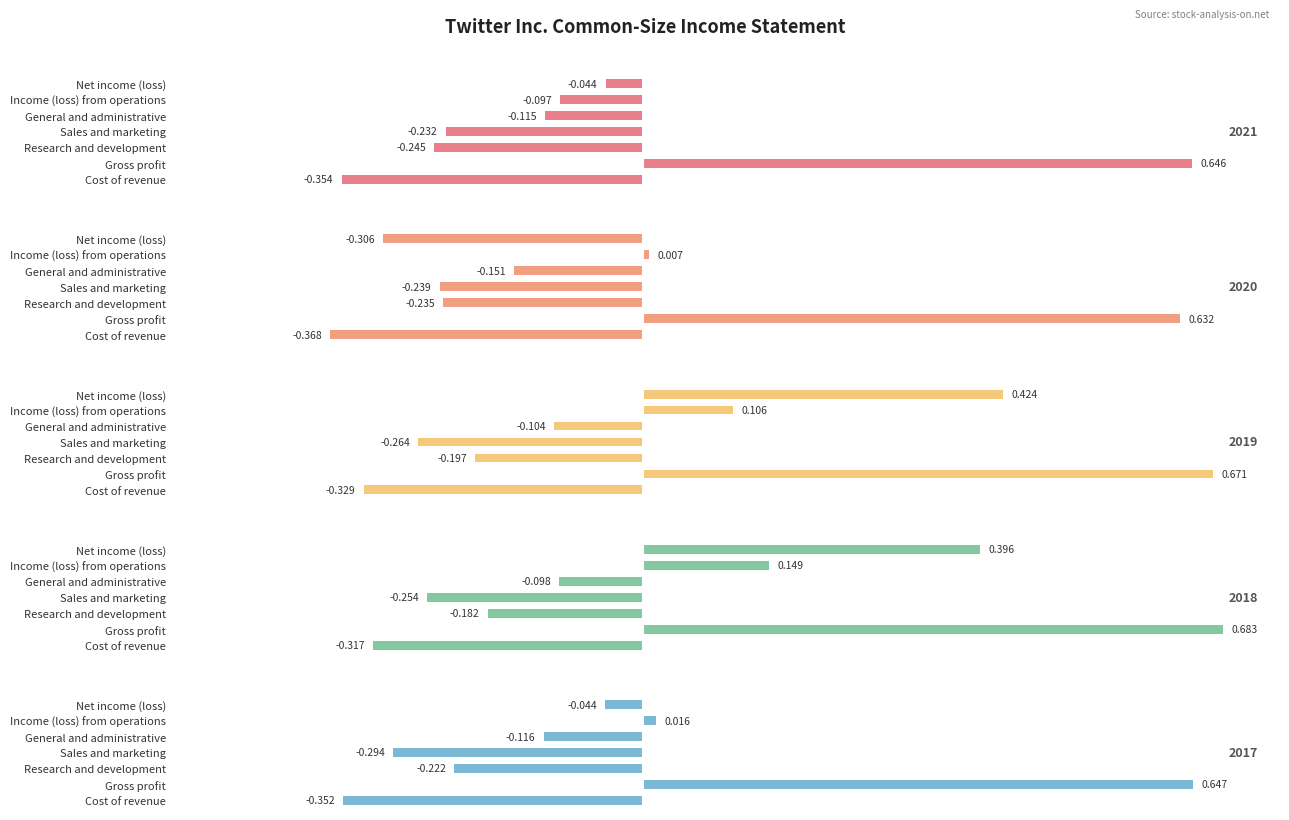

What is the greatest value displayed?

0.7